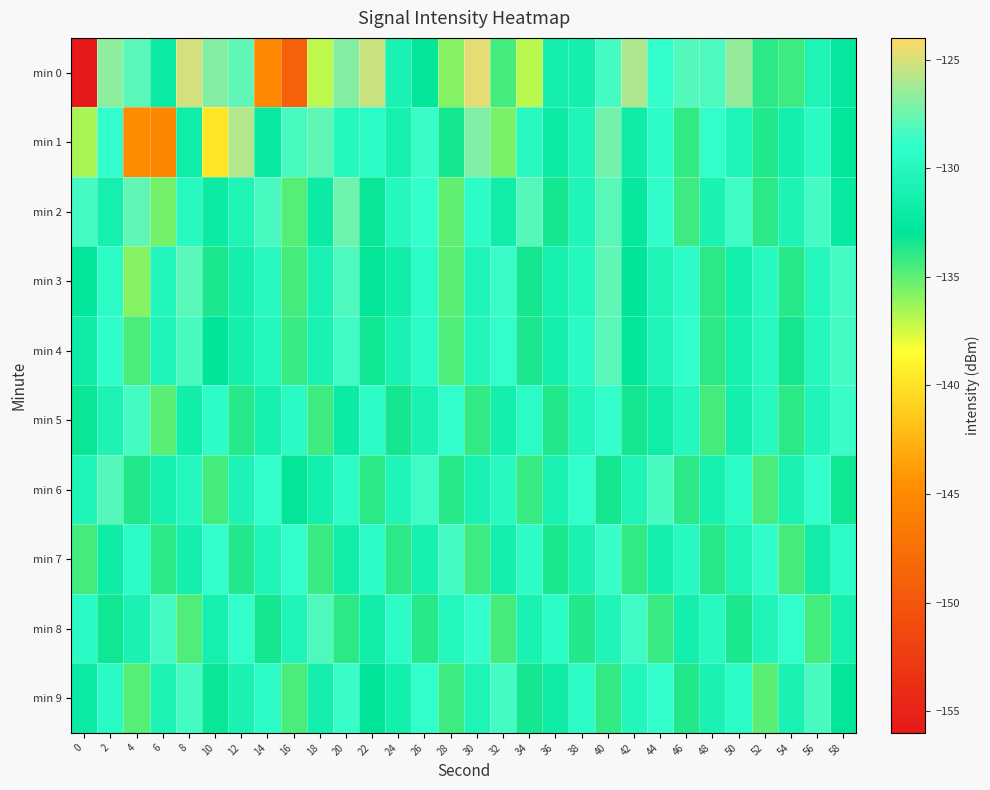

What is the difference between the highest and lowest values at 54?

5.5